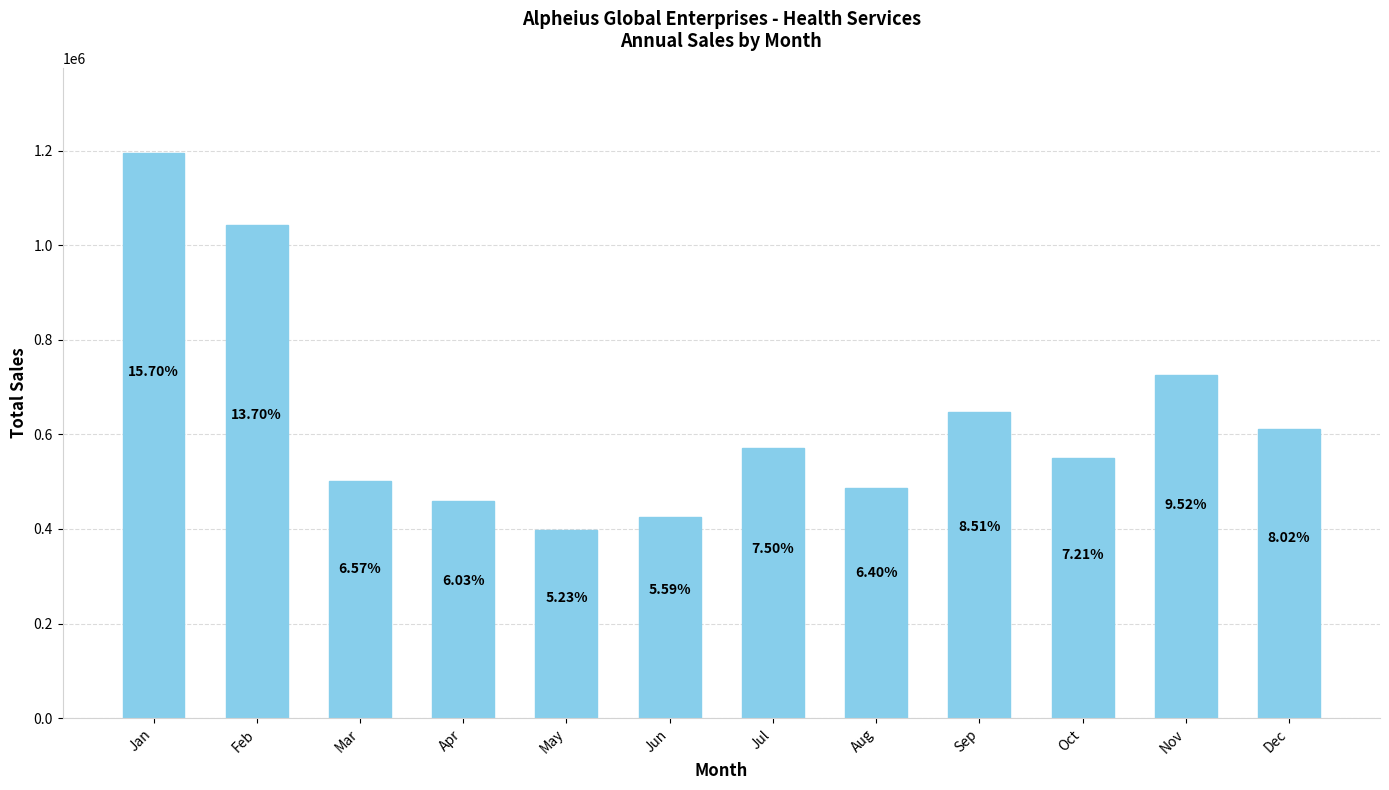

Read the value at Mar, to the nearest 10.

500460